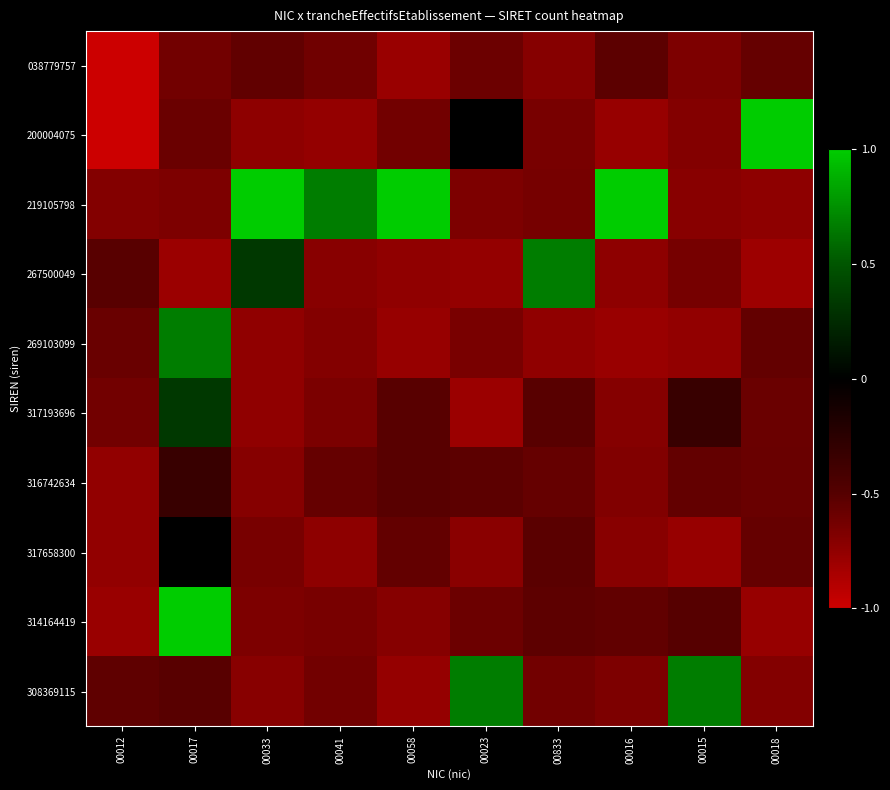

Reading left to right, what are all the values shown in this chart?

038779757: 00012=-1.0	00017=-0.6	00033=-0.6	00041=-0.6	00058=-0.8	00023=-0.6	00833=-0.7	00016=-0.5	00015=-0.7	00018=-0.6
200004075: 00012=-1.0	00017=-0.6	00033=-0.7	00041=-0.8	00058=-0.6	00023=0.0	00833=-0.6	00016=-0.8	00015=-0.7	00018=1.0
219105798: 00012=-0.7	00017=-0.7	00033=1.0	00041=0.7	00058=1.0	00023=-0.7	00833=-0.6	00016=1.0	00015=-0.7	00018=-0.7
267500049: 00012=-0.5	00017=-0.8	00033=0.3	00041=-0.7	00058=-0.7	00023=-0.8	00833=0.7	00016=-0.7	00015=-0.6	00018=-0.8
269103099: 00012=-0.6	00017=0.7	00033=-0.7	00041=-0.7	00058=-0.8	00023=-0.7	00833=-0.7	00016=-0.8	00015=-0.8	00018=-0.6
317193696: 00012=-0.6	00017=0.3	00033=-0.7	00041=-0.7	00058=-0.5	00023=-0.8	00833=-0.5	00016=-0.7	00015=-0.3	00018=-0.6
316742634: 00012=-0.8	00017=-0.3	00033=-0.7	00041=-0.6	00058=-0.5	00023=-0.5	00833=-0.6	00016=-0.7	00015=-0.6	00018=-0.6
317658300: 00012=-0.8	00017=0.0	00033=-0.6	00041=-0.7	00058=-0.6	00023=-0.7	00833=-0.5	00016=-0.7	00015=-0.8	00018=-0.6
314164419: 00012=-0.8	00017=1.0	00033=-0.7	00041=-0.6	00058=-0.7	00023=-0.6	00833=-0.5	00016=-0.6	00015=-0.5	00018=-0.8
308369115: 00012=-0.5	00017=-0.5	00033=-0.7	00041=-0.6	00058=-0.8	00023=0.7	00833=-0.6	00016=-0.7	00015=0.7	00018=-0.7